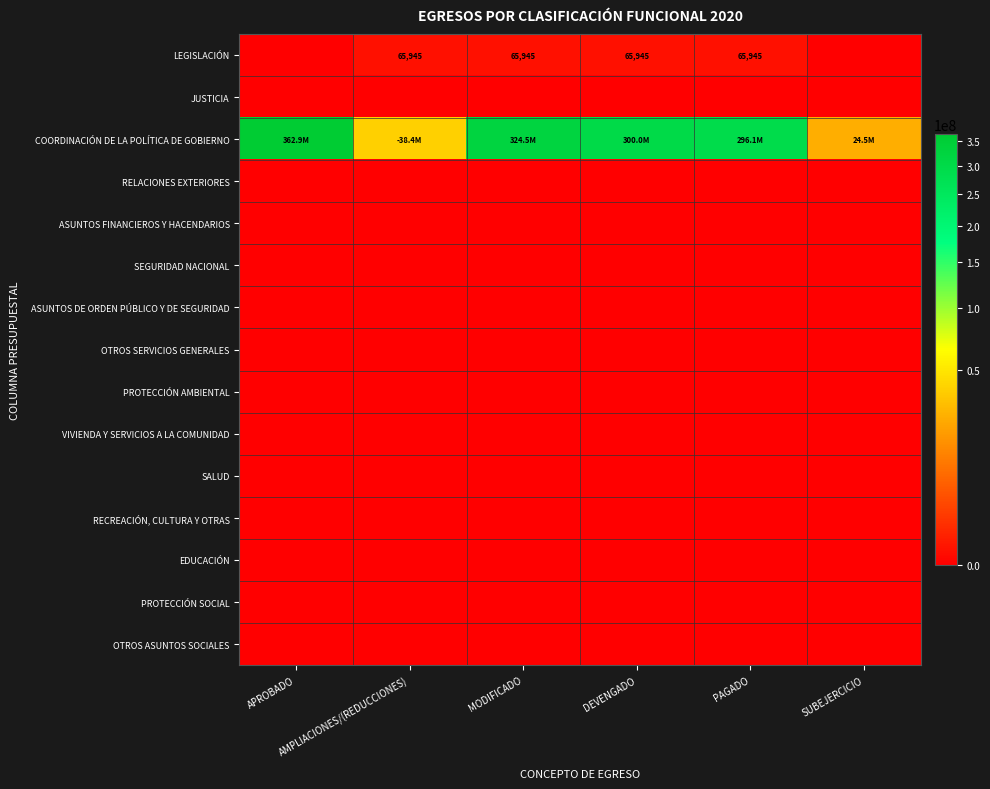

Is the value of JUSTICIA at APROBADO greater than the value of VIVIENDA Y SERVICIOS A LA COMUNIDAD at DEVENGADO?

No